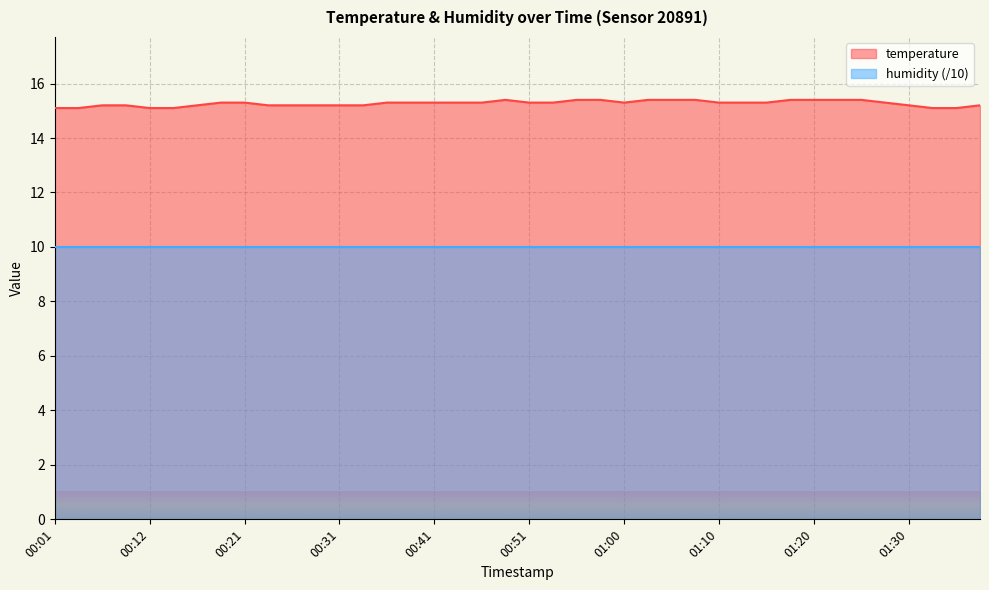

How many lines are shown in the chart?

2